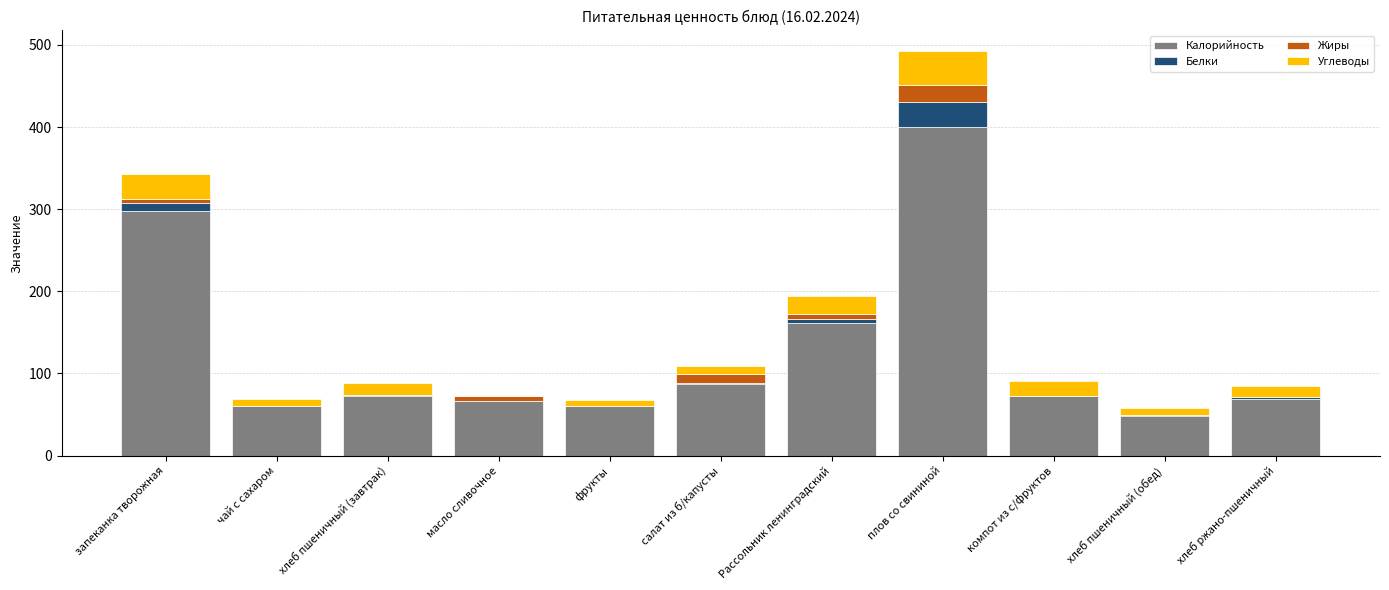

At which label does Калорийность reach its peak?

плов со свининой